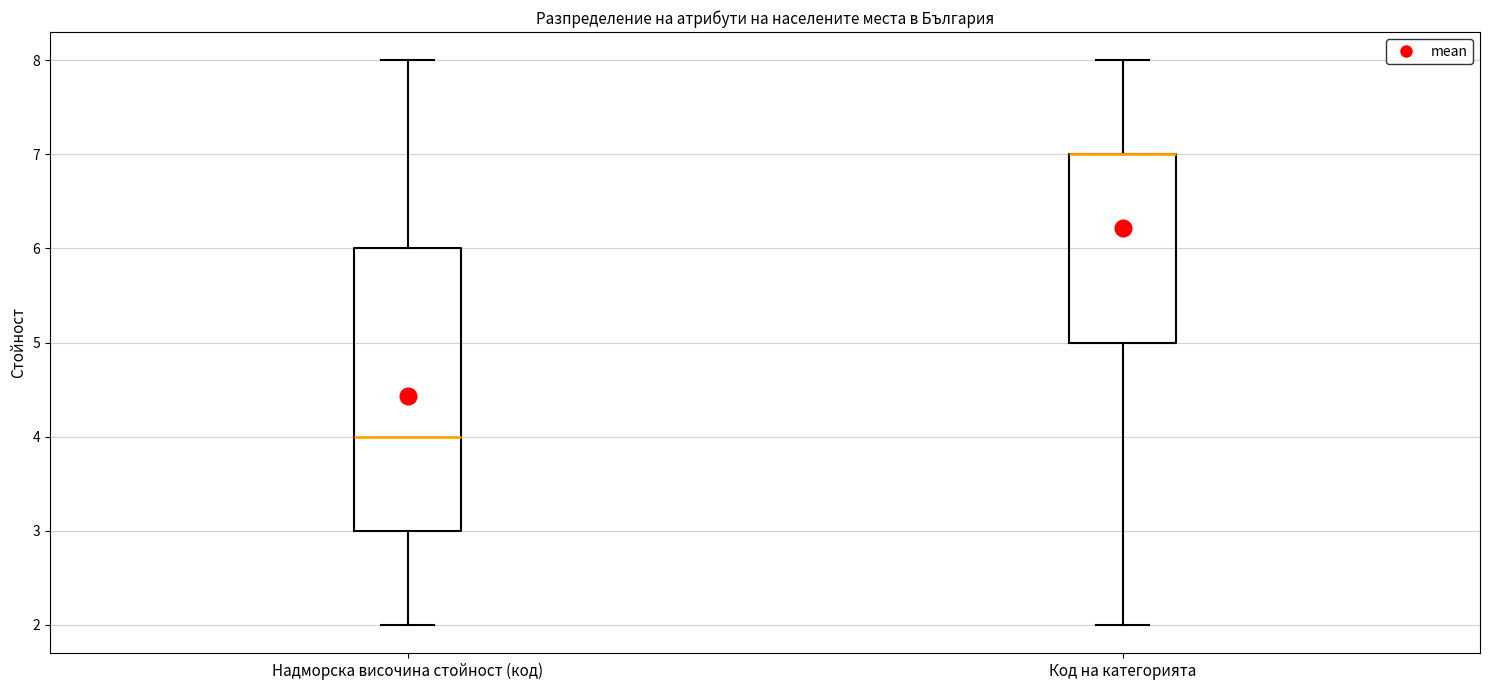

Comparing the boxes themselves (not the whiskers), which one is the tallest?

Надморска височина стойност (код)